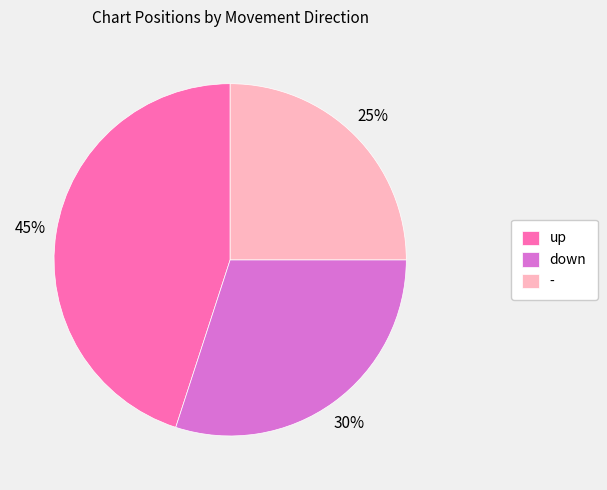

To the nearest percent, what is the difference between the - and up slice percentages?

20%